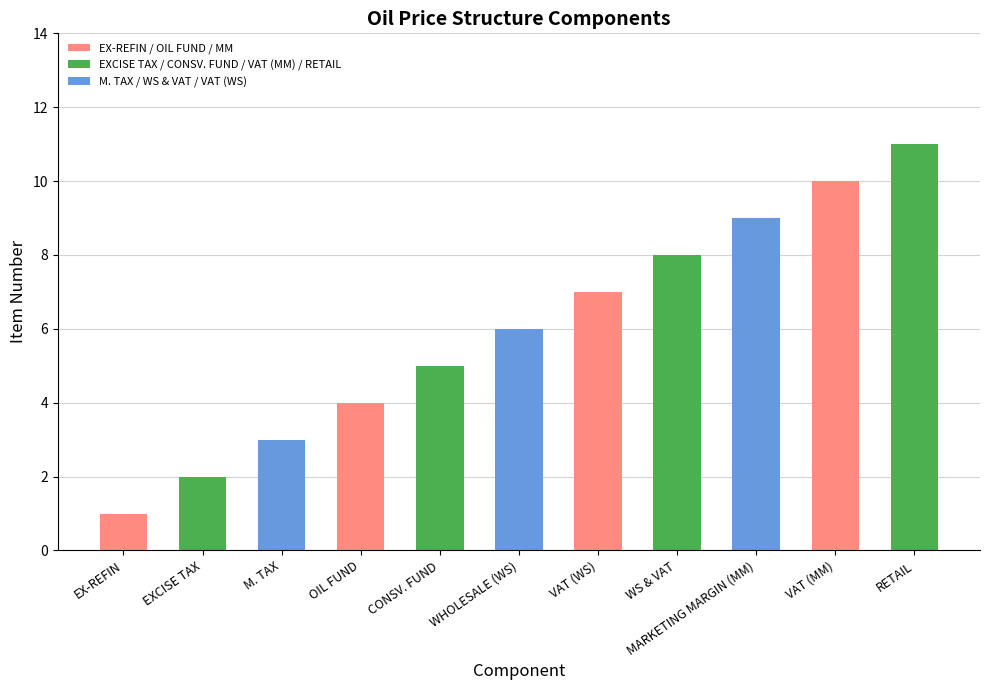

What is the sum of the values at WS & VAT and EX-REFIN?

9